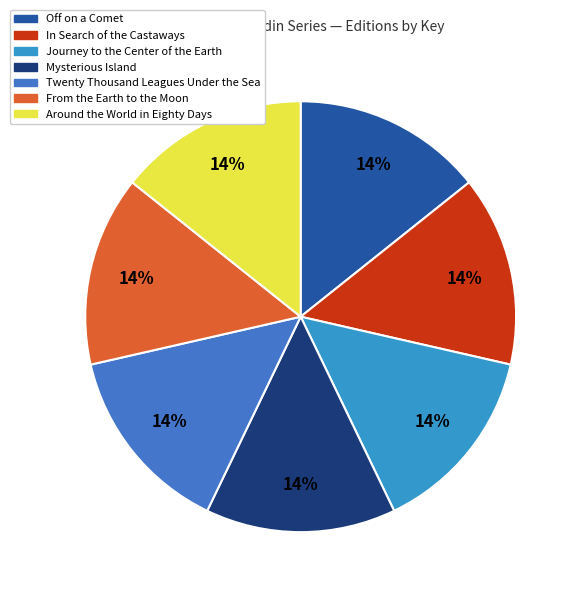

Does Mysterious Island represent more than half of the total?

No